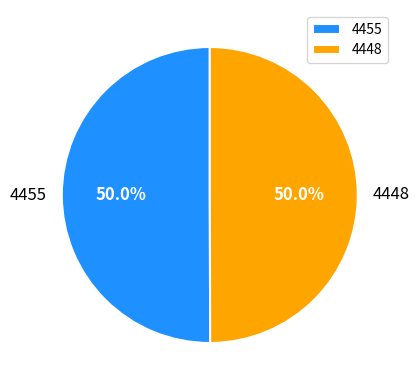

True or false: 4448 accounts for 60% of the total.

False